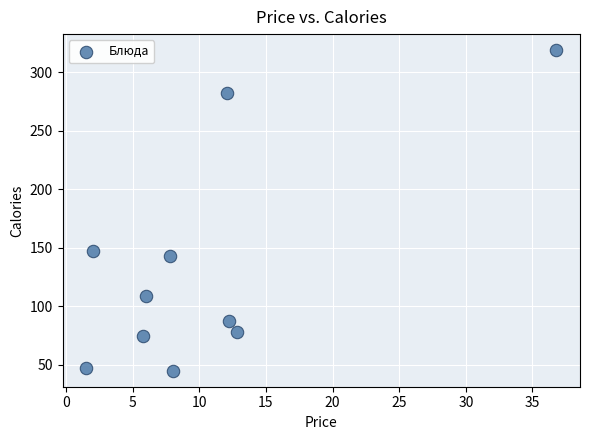

What is the range of Y values (max minus min)?

274.0